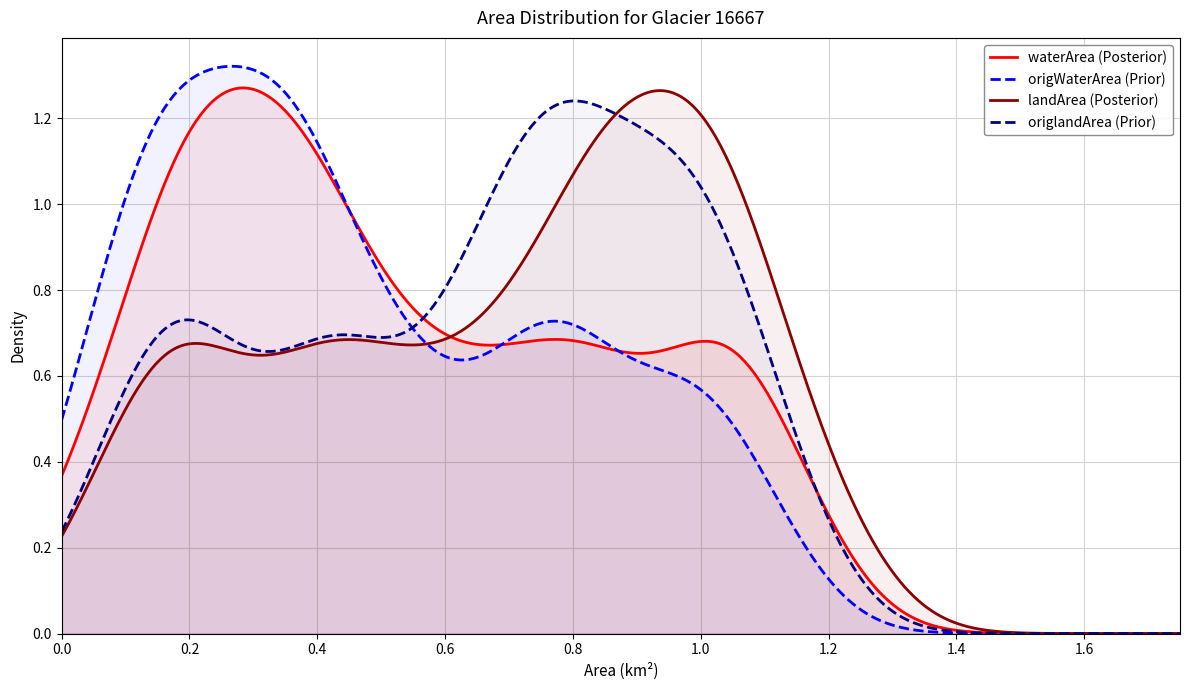

Which series has the largest range (max minus min)?

origWaterArea (Prior)